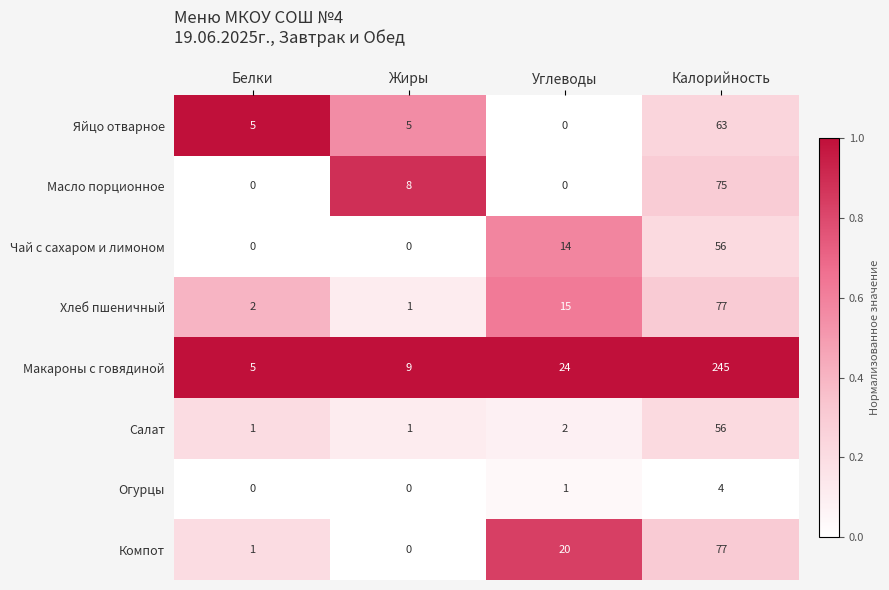

What is the total value across all series at Углеводы?

76